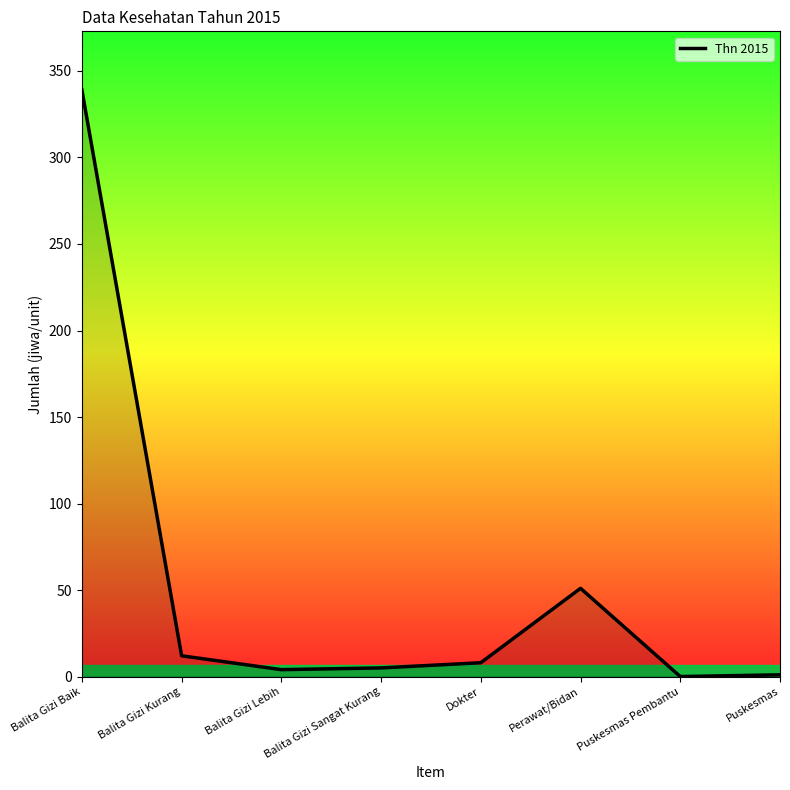

What is the difference between the values at Perawat/Bidan and Balita Gizi Baik?

288